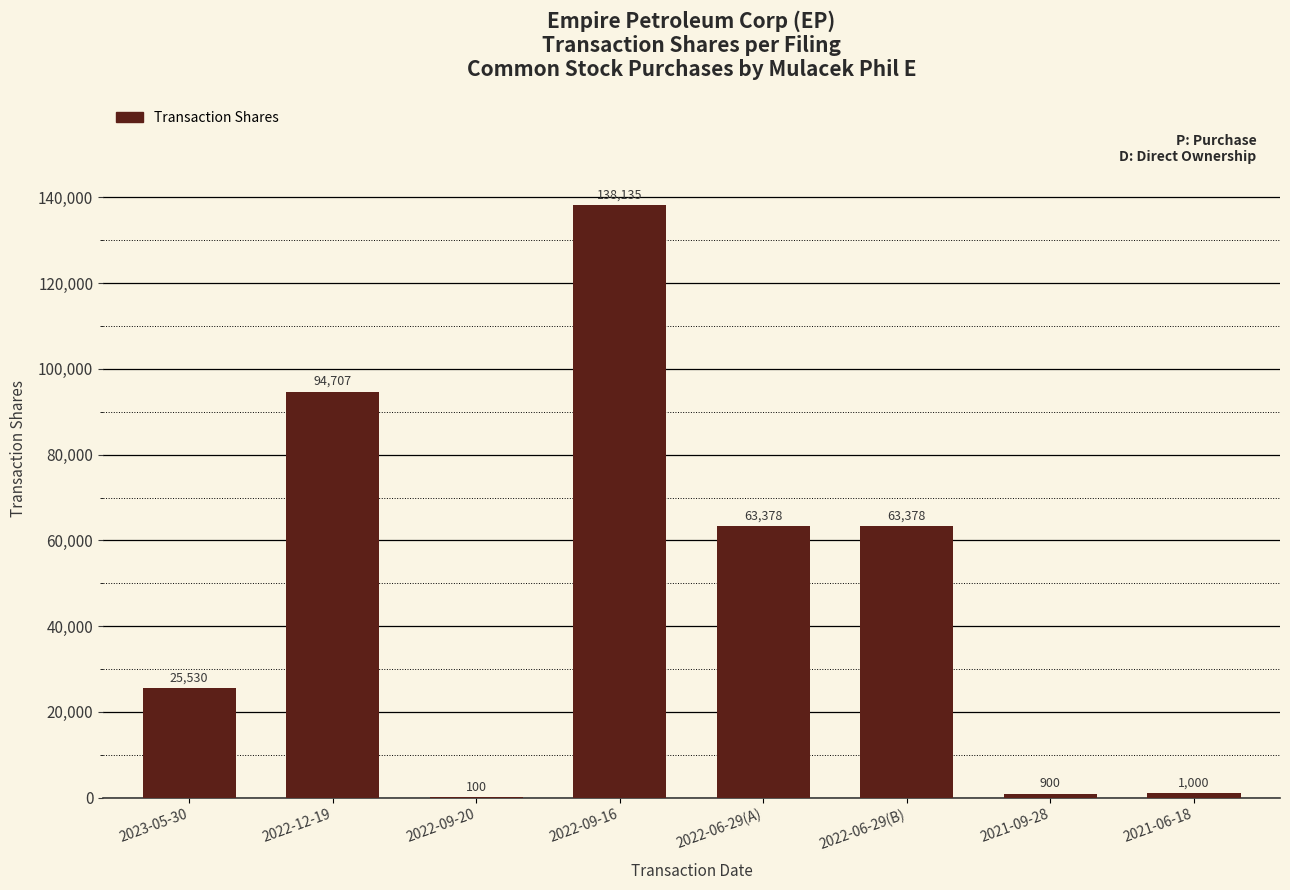

Reading left to right, what are all the values shown in this chart?

25530	94707	100	138135	63378	63378	900	1000